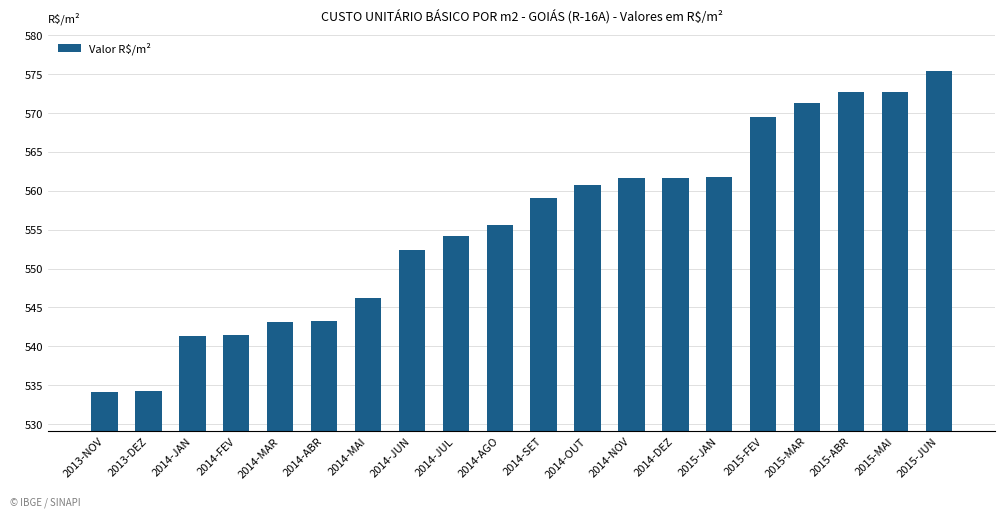

What is the greatest value displayed?

575.4